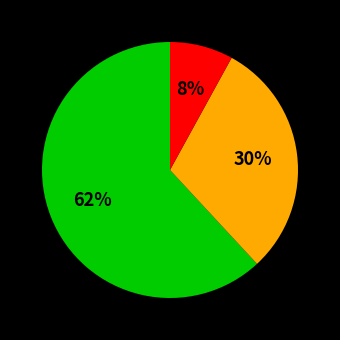

To the nearest percent, what is the difference between the largest and smallest slice percentages?

54%